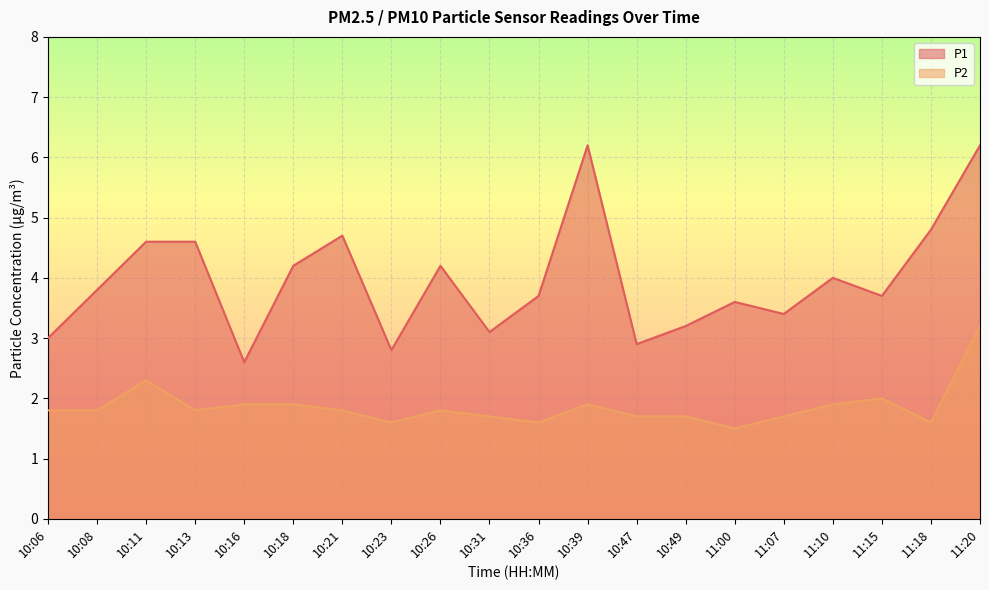

Reading left to right, list all the values displayed in this chart.

P1: 3.0	3.8	4.6	4.6	2.6	4.2	4.7	2.8	4.2	3.1	3.7	6.2	2.9	3.2	3.6	3.4	4.0	3.7	4.8	6.2
P2: 1.8	1.8	2.3	1.8	1.9	1.9	1.8	1.6	1.8	1.7	1.6	1.9	1.7	1.7	1.5	1.7	1.9	2.0	1.6	3.2